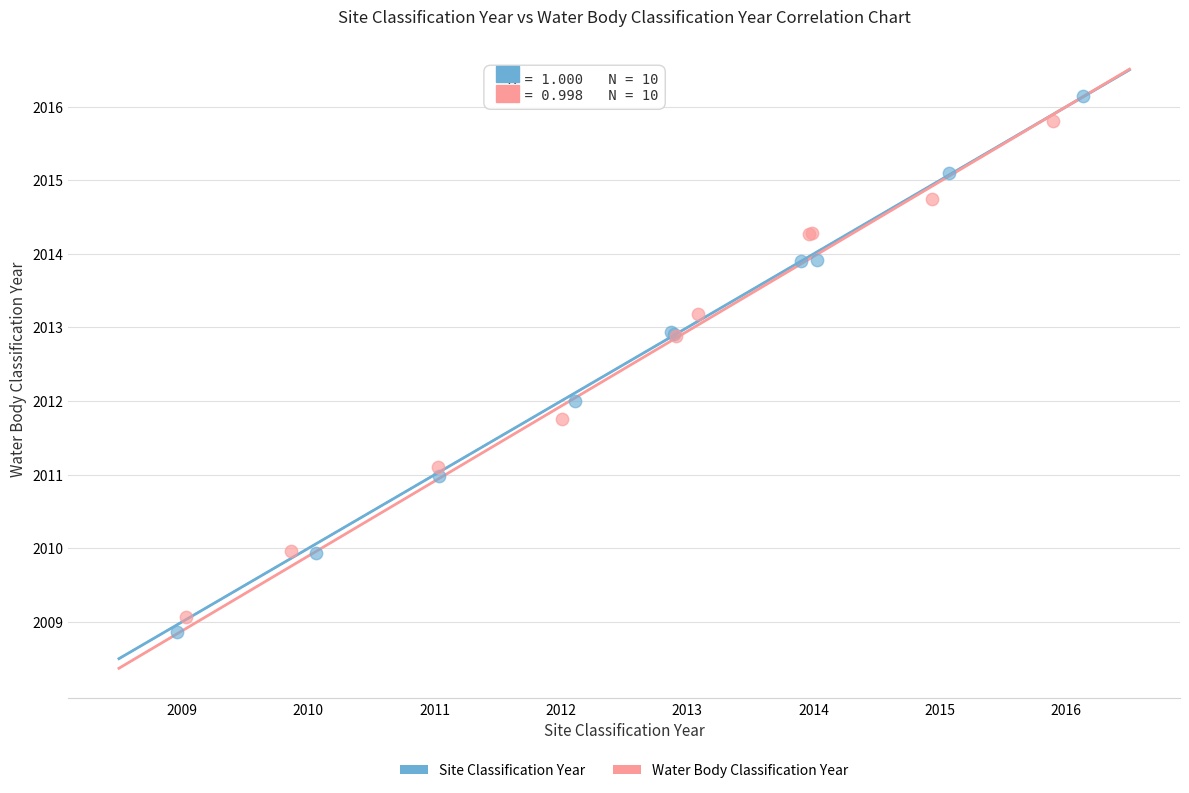

What are all the series names shown in the legend?

Site Classification Year, Water Body Classification Year